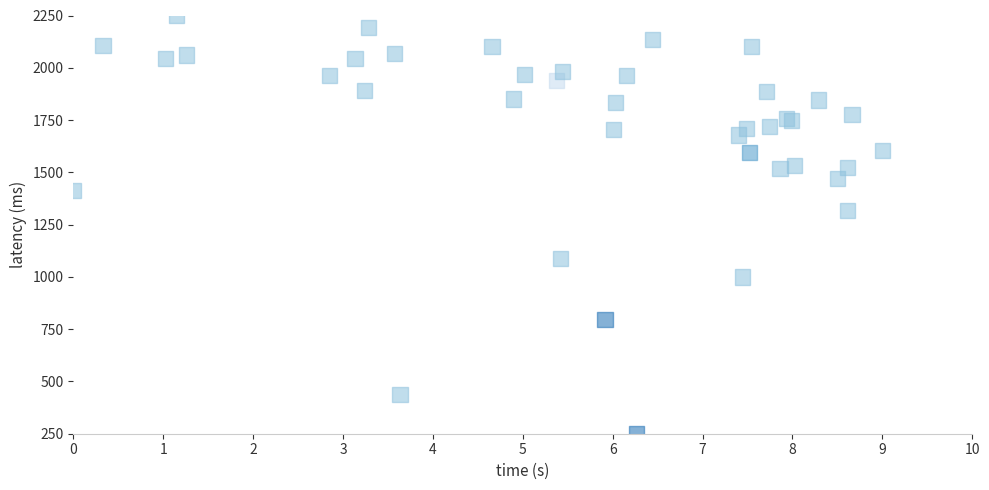

What Y value in the scatter plot is closest to 1250?

1316.7